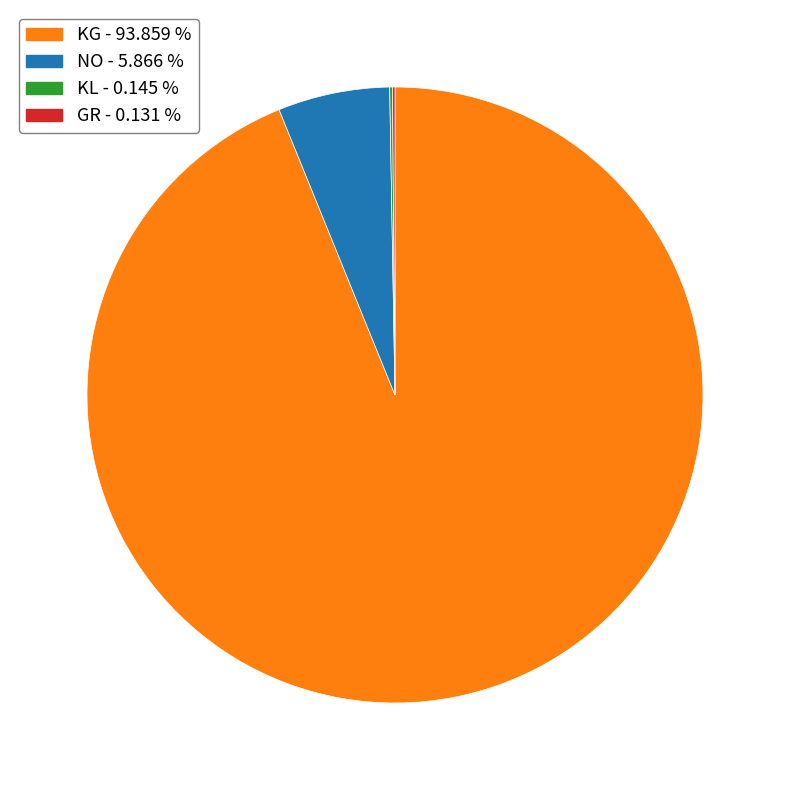

What is the largest slice in the pie chart?

KG - 93.859 %